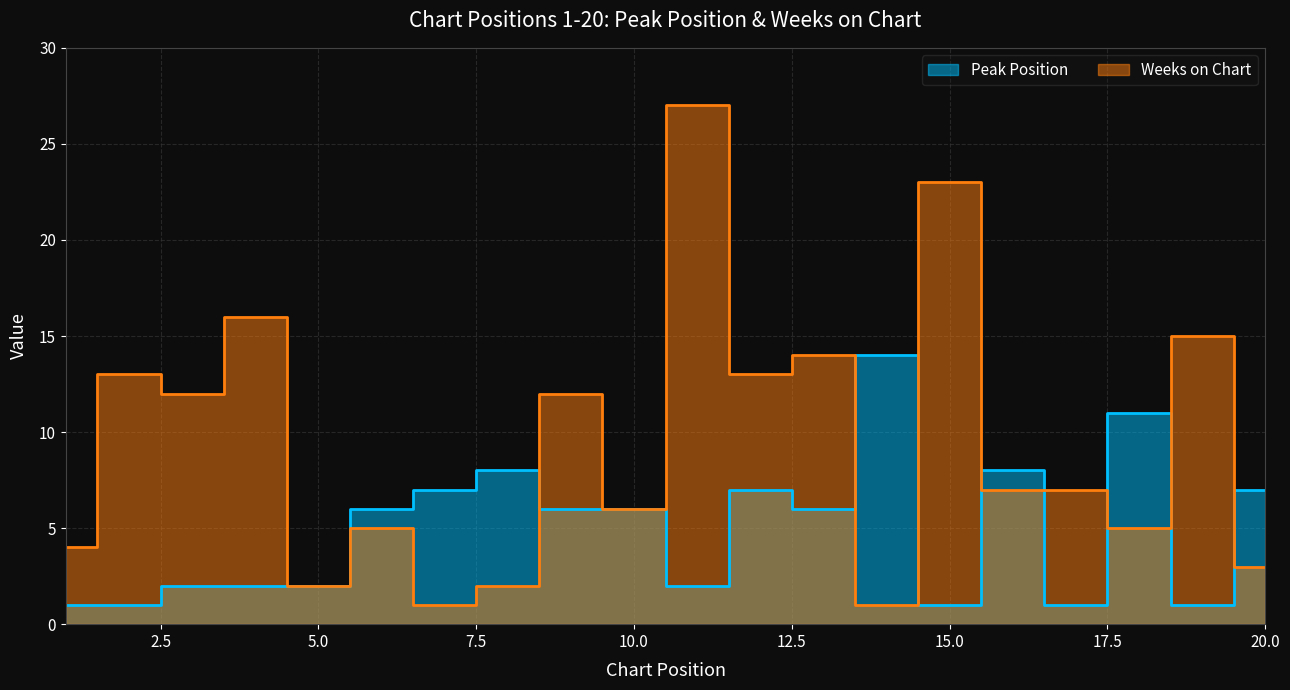

How many lines are shown in the chart?

2